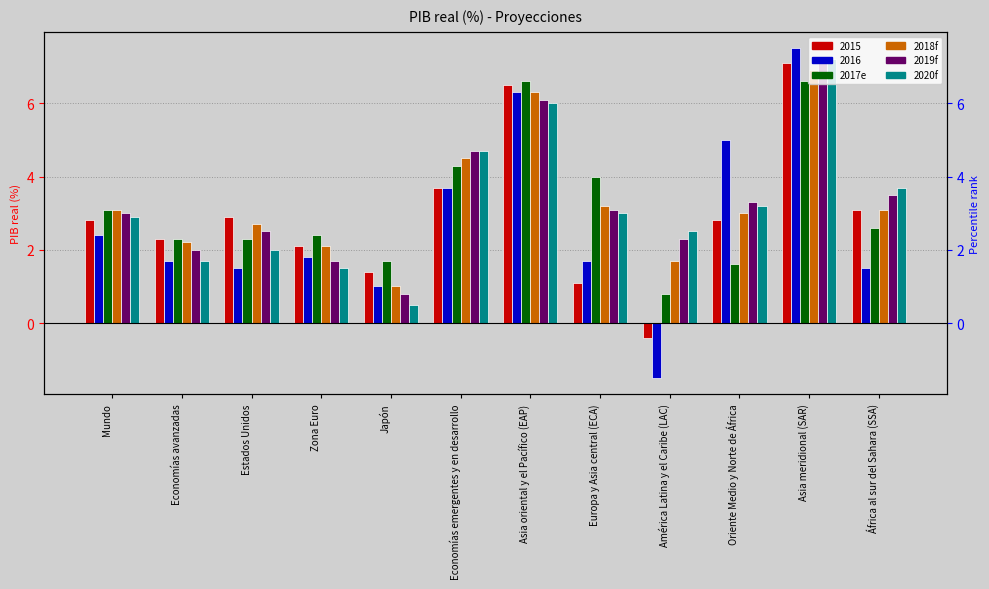

Which series changed the most between Estados Unidos and Asia oriental y el Pacífico (EAP)?

2017e